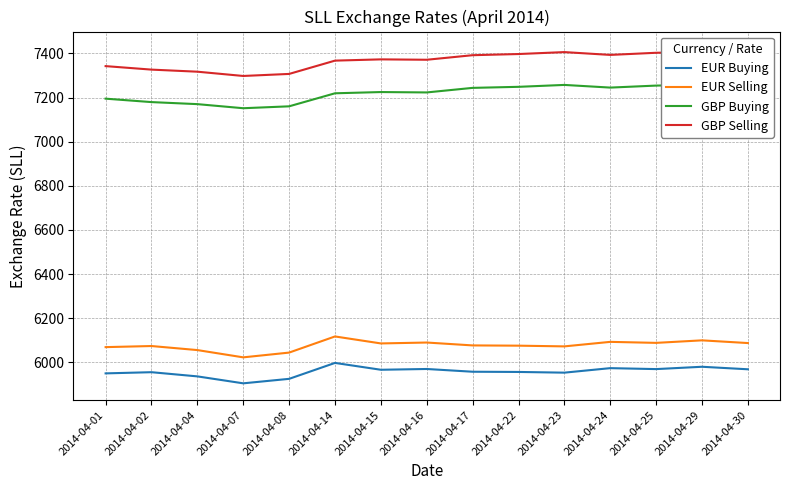

Where is the first local minimum for GBP Selling?

2014-04-07